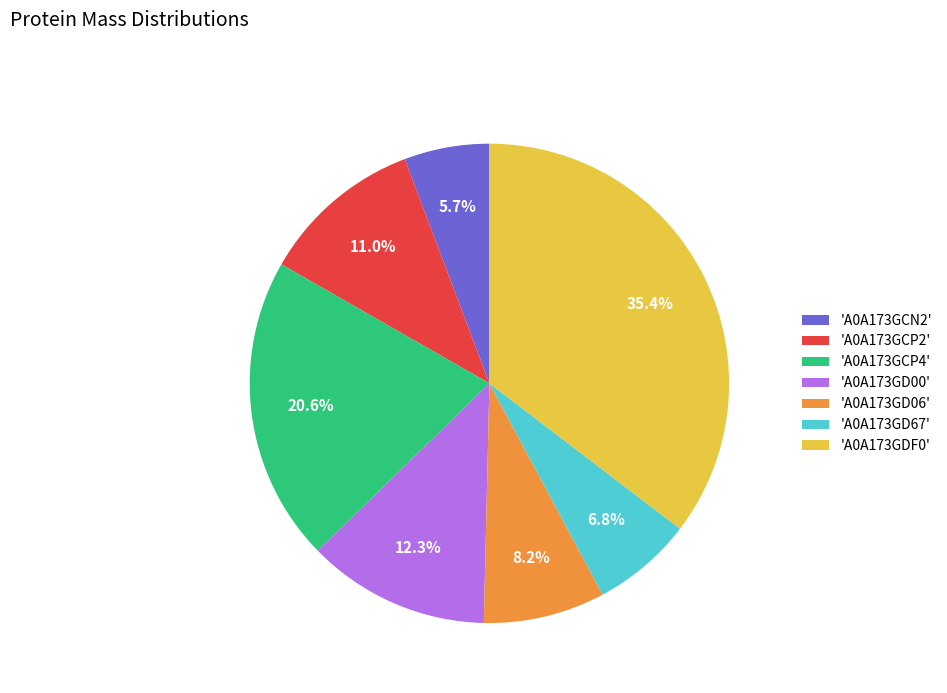

What is the smallest slice in the pie chart?

'A0A173GCN2'